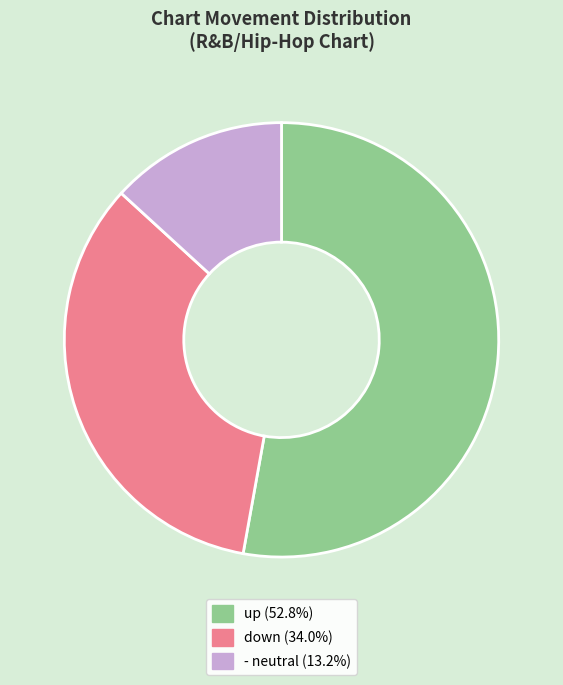

Which slice represents more than half of the pie?

up